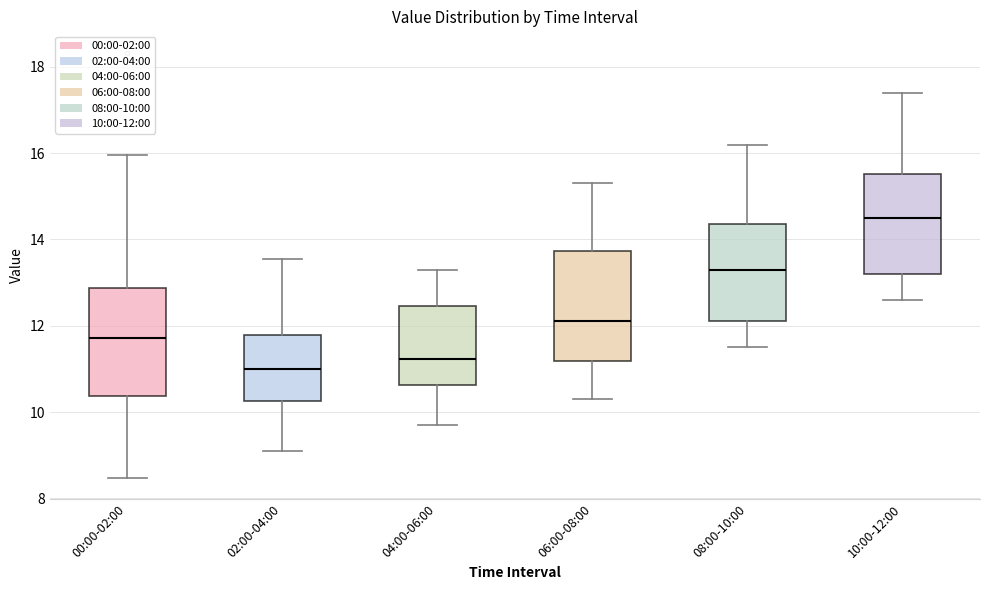

Reading left to right, transcribe this box plot: for each box, give where its median line is, the range the box spans, and where its two whiskers end, as read against the y-axis. The values are not printed on the chart, so give them approximately, as read against the axis.

00:00-02:00: median 11.8, box 10.4 to 12.8, whiskers 8.4 to 16.0
02:00-04:00: median 11.0, box 10.2 to 11.8, whiskers 9.2 to 13.6
04:00-06:00: median 11.2, box 10.6 to 12.4, whiskers 9.8 to 13.4
06:00-08:00: median 12.2, box 11.2 to 13.8, whiskers 10.4 to 15.4
08:00-10:00: median 13.4, box 12.2 to 14.4, whiskers 11.6 to 16.2
10:00-12:00: median 14.6, box 13.2 to 15.6, whiskers 12.6 to 17.4